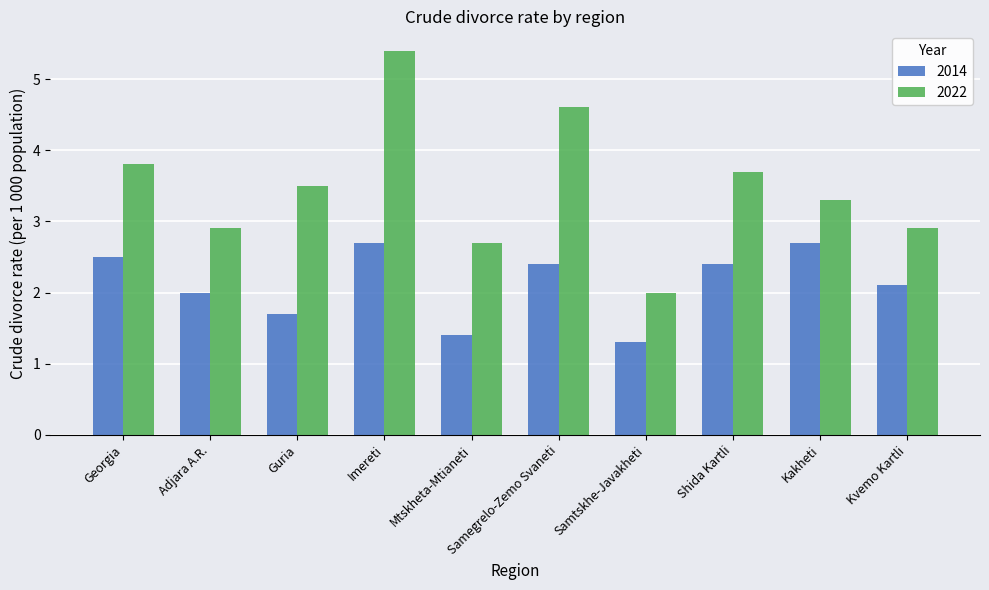

Where is 2014 nearest to the value 2?

Adjara A.R.